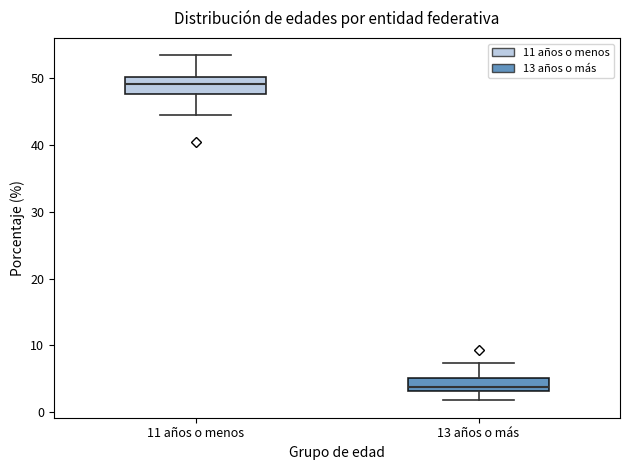

Reading left to right, transcribe this box plot: for each box, give where its median line is, the range the box spans, and where its two whiskers end, as read against the y-axis. The values are not printed on the chart, so give them approximately, as read against the axis.

11 años o menos: median 49, box 48 to 50, whiskers 44 to 53
13 años o más: median 4, box 3 to 5, whiskers 2 to 7